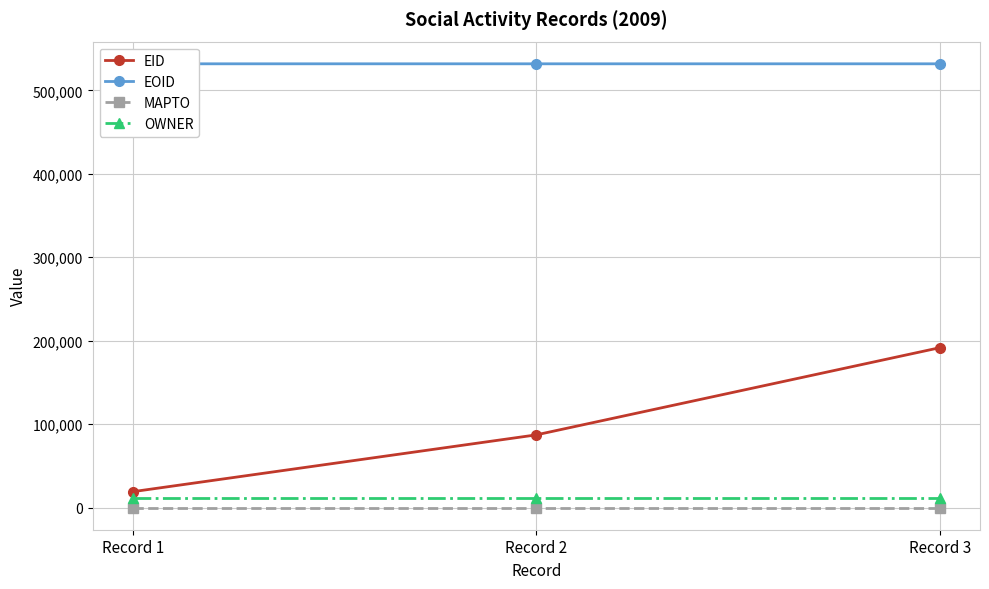

What is the average value of the EID series?

99233